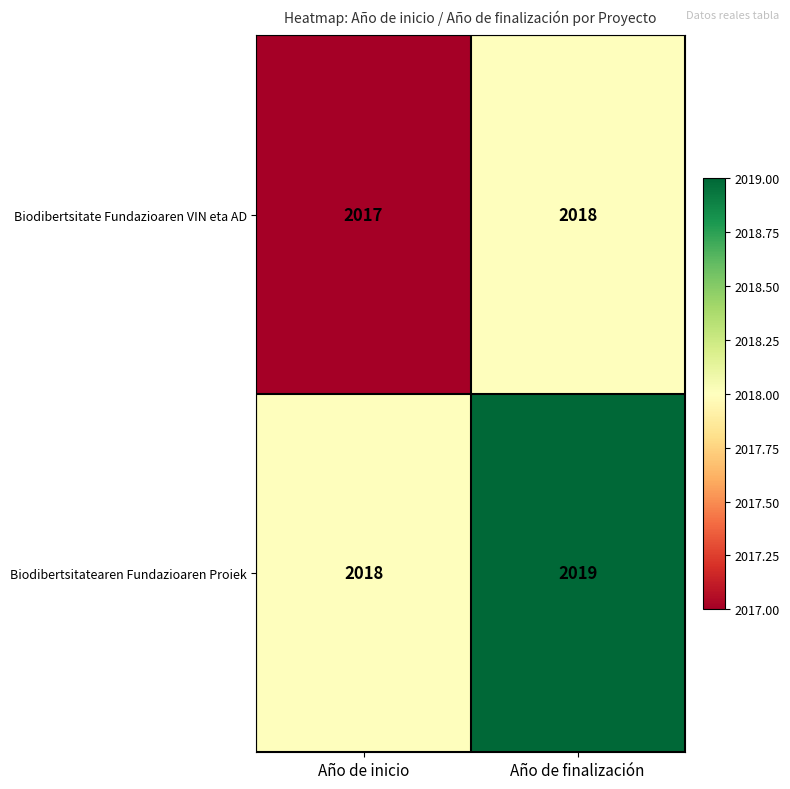

How many series are shown in this chart?

2